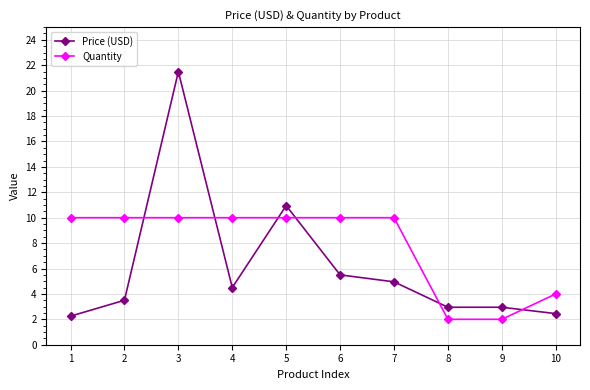

What is the value of the Quantity point at the 5th from the left?

10.0